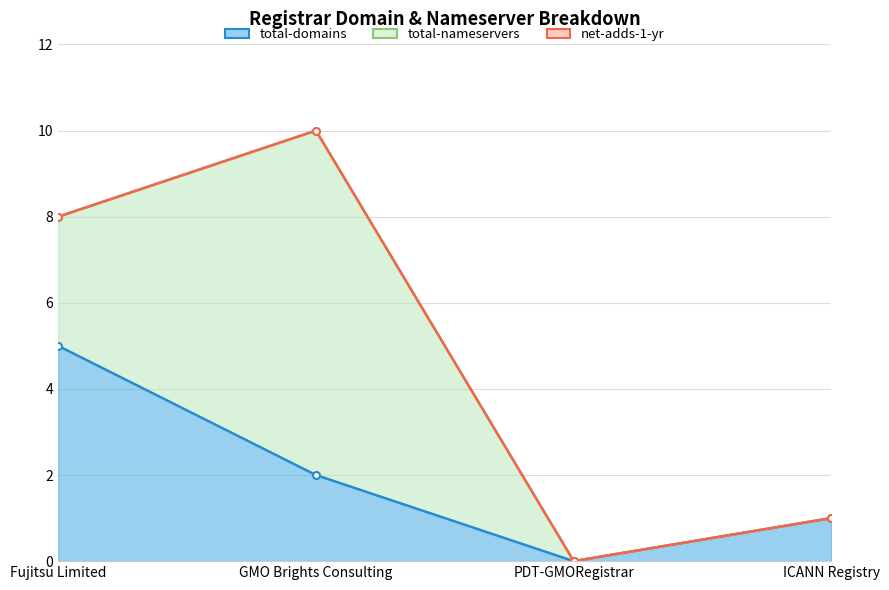

The value of total-domains at Fujitsu Limited is 5. True or false?

True